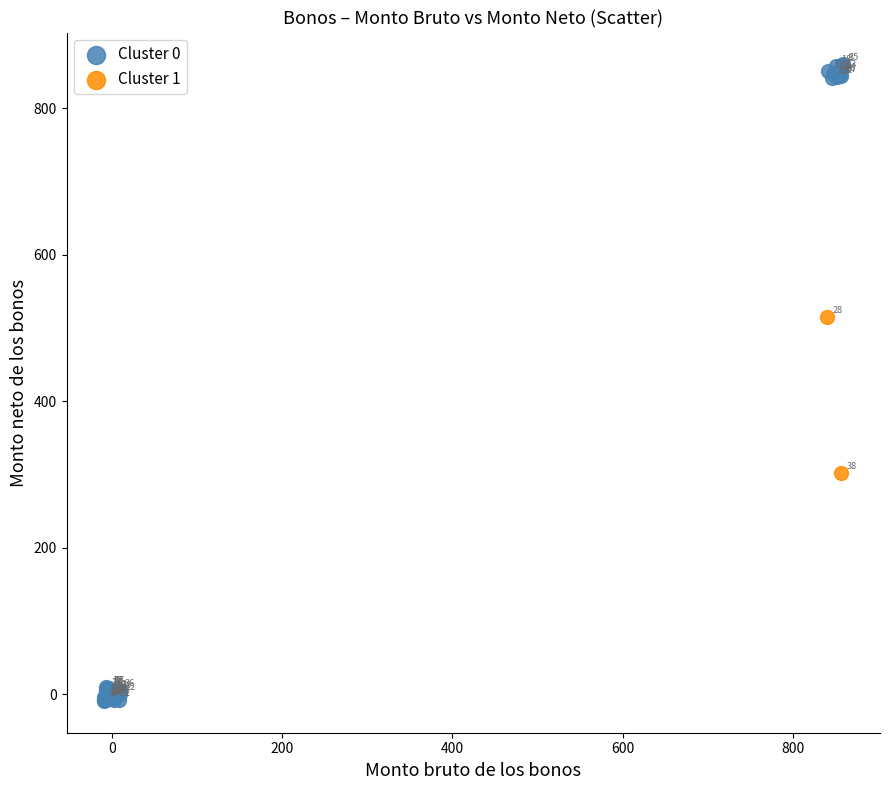

Which series reaches the minimum Y coordinate?

Cluster 0